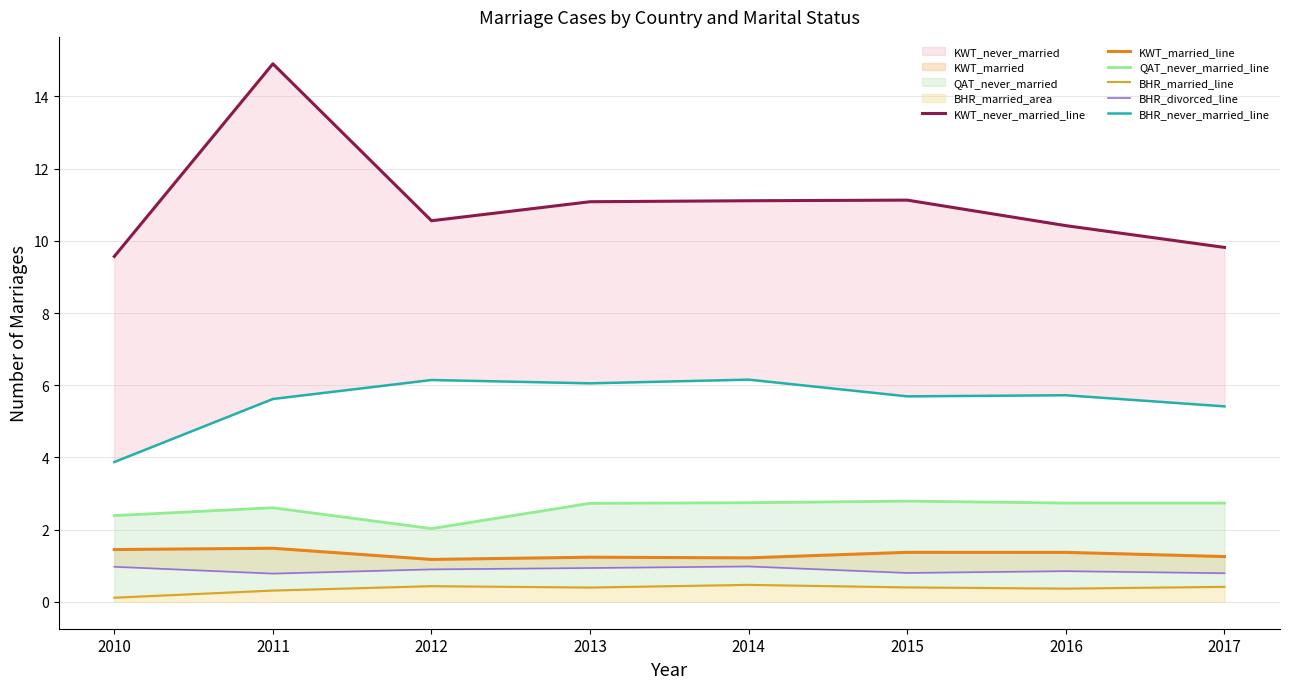

Reading left to right, transcribe all the data shown in this chart.

KWT_never_married_line: 9.6	14.9	10.6	11.1	11.1	11.1	10.4	9.8
KWT_married_line: 1.4	1.5	1.2	1.2	1.2	1.4	1.4	1.3
QAT_never_married_line: 2.4	2.6	2.0	2.7	2.7	2.8	2.7	2.7
BHR_married_line: 0.1	0.3	0.4	0.4	0.5	0.4	0.4	0.4
BHR_divorced_line: 1.0	0.8	0.9	0.9	1.0	0.8	0.8	0.8
BHR_never_married_line: 3.9	5.6	6.1	6.1	6.2	5.7	5.7	5.4